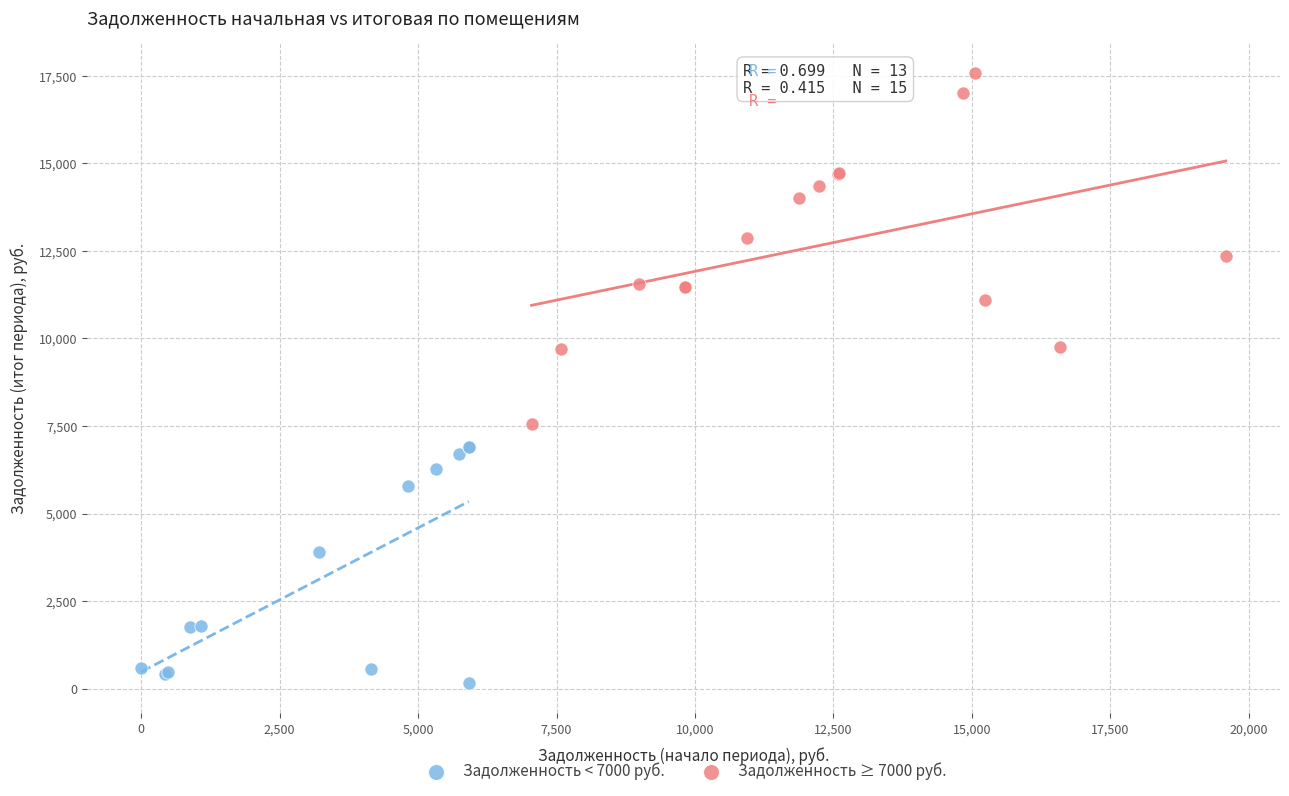

Which series has the largest Y range (max minus min)?

Задолженность ≥ 7000 руб.